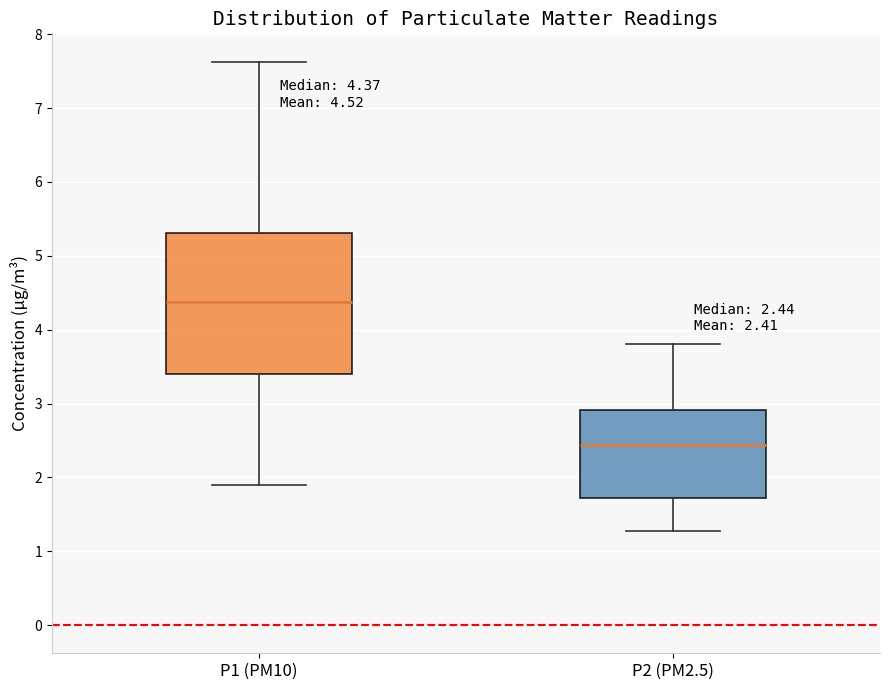

Which box has the highest median line?

P1 (PM10)